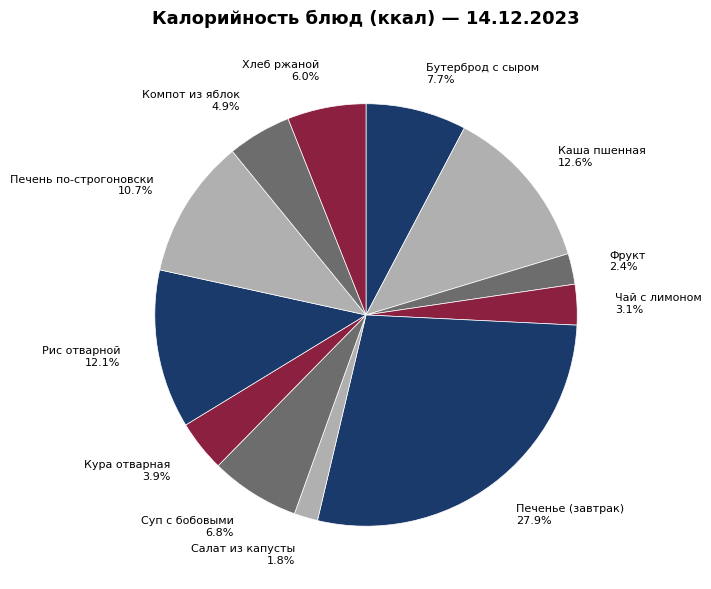

Which has a higher value, Печень по-строгоновски or Печенье (завтрак)?

Печенье (завтрак)